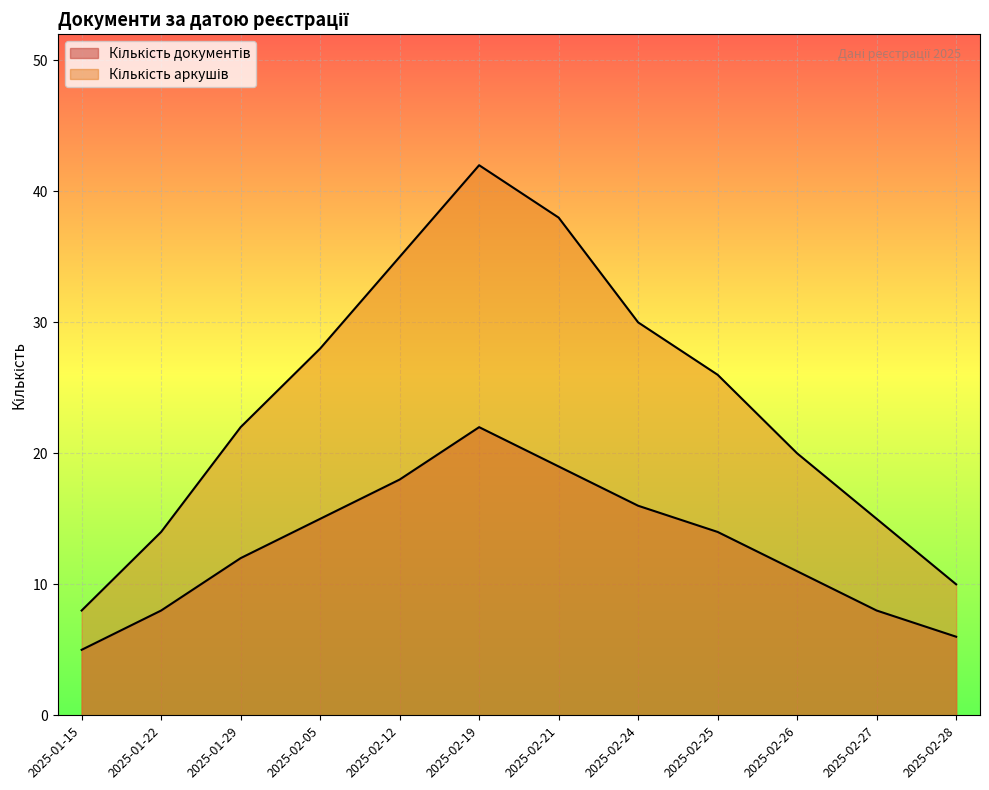

How many values in the Кількість аркушів series exceed 26?

5